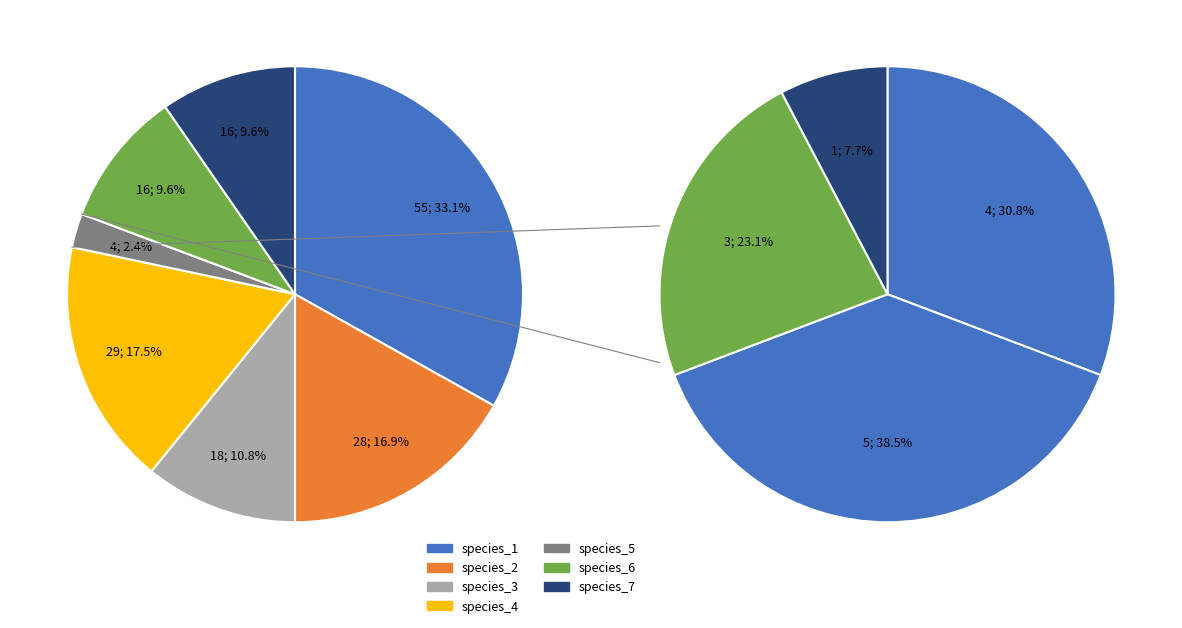

Rank the categories by value from highest to lowest.

species_1, species_4, species_2, species_3, species_6, species_7, species_5